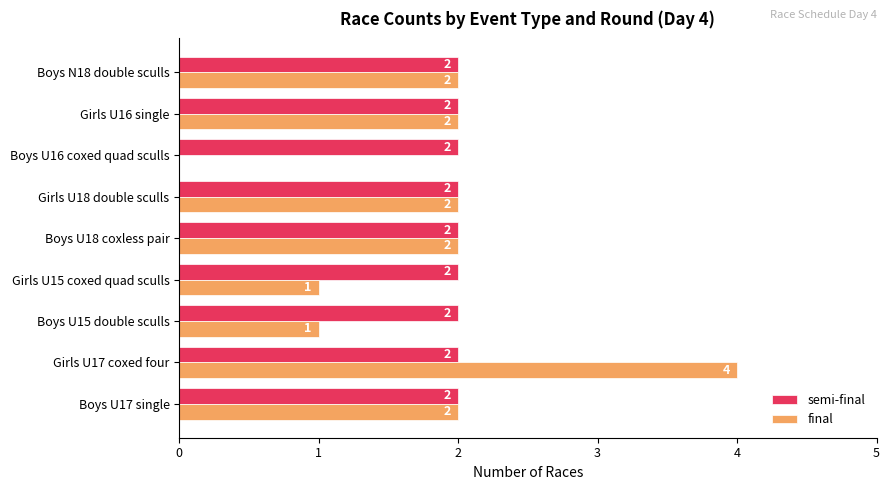

What is the total value across all series at Boys U17 single?

4